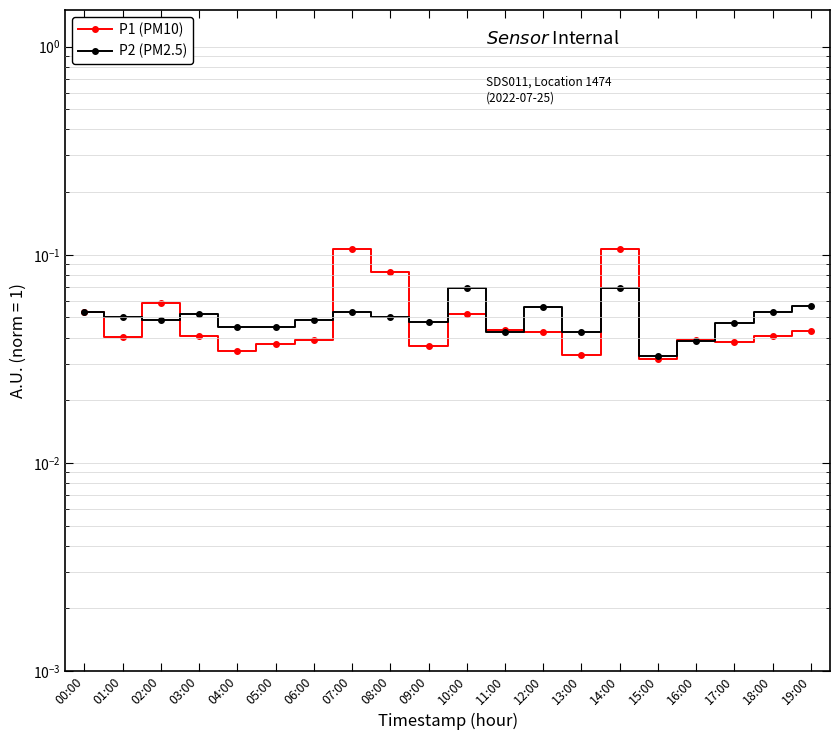

Which category has the highest value in the P1 (PM10) series?

07:00